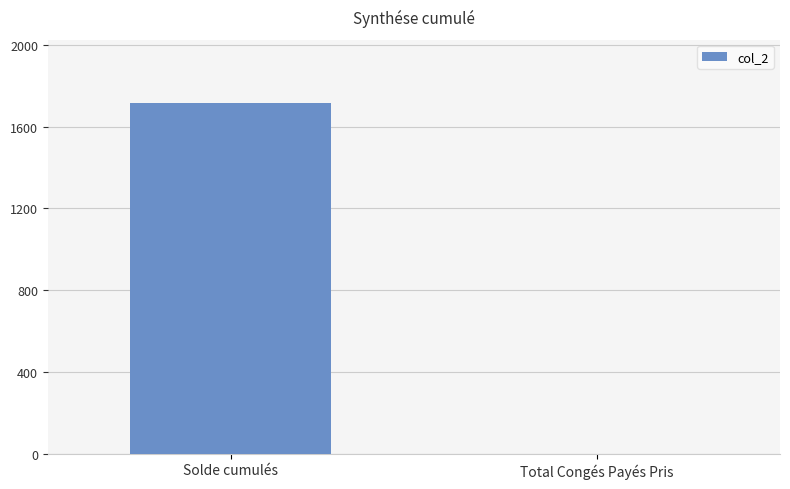

Is it true that the value at Total Congés Payés Pris is 1.0?

True